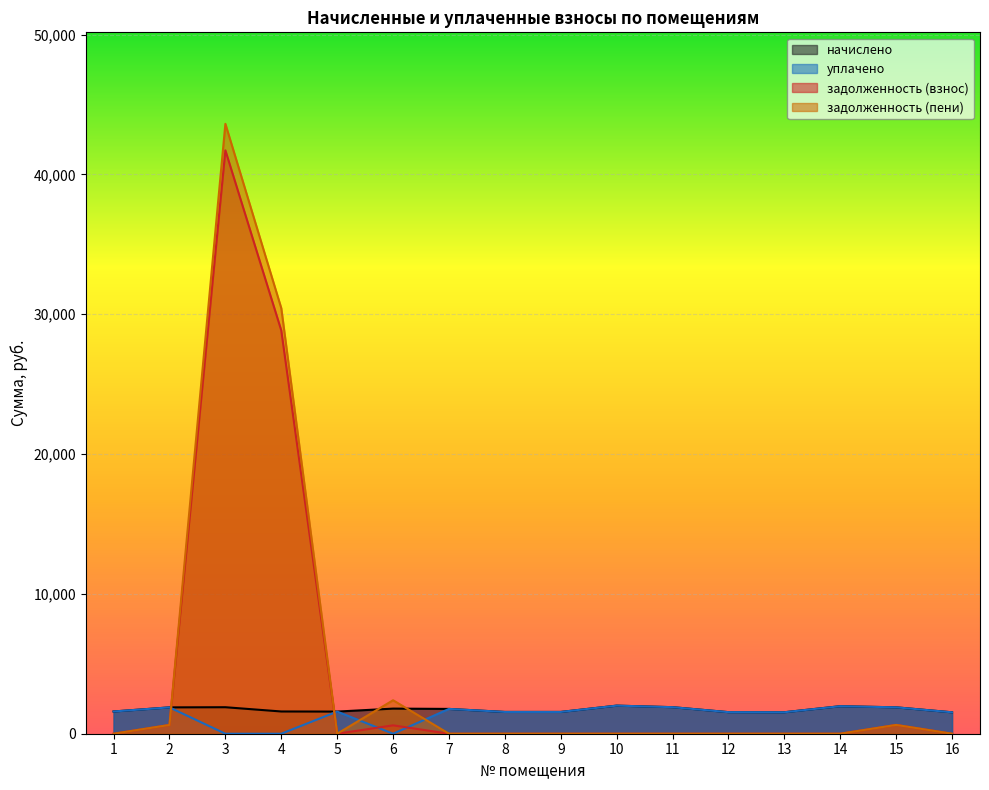

Which category has the lowest value in the задолженность (взнос) series?

1